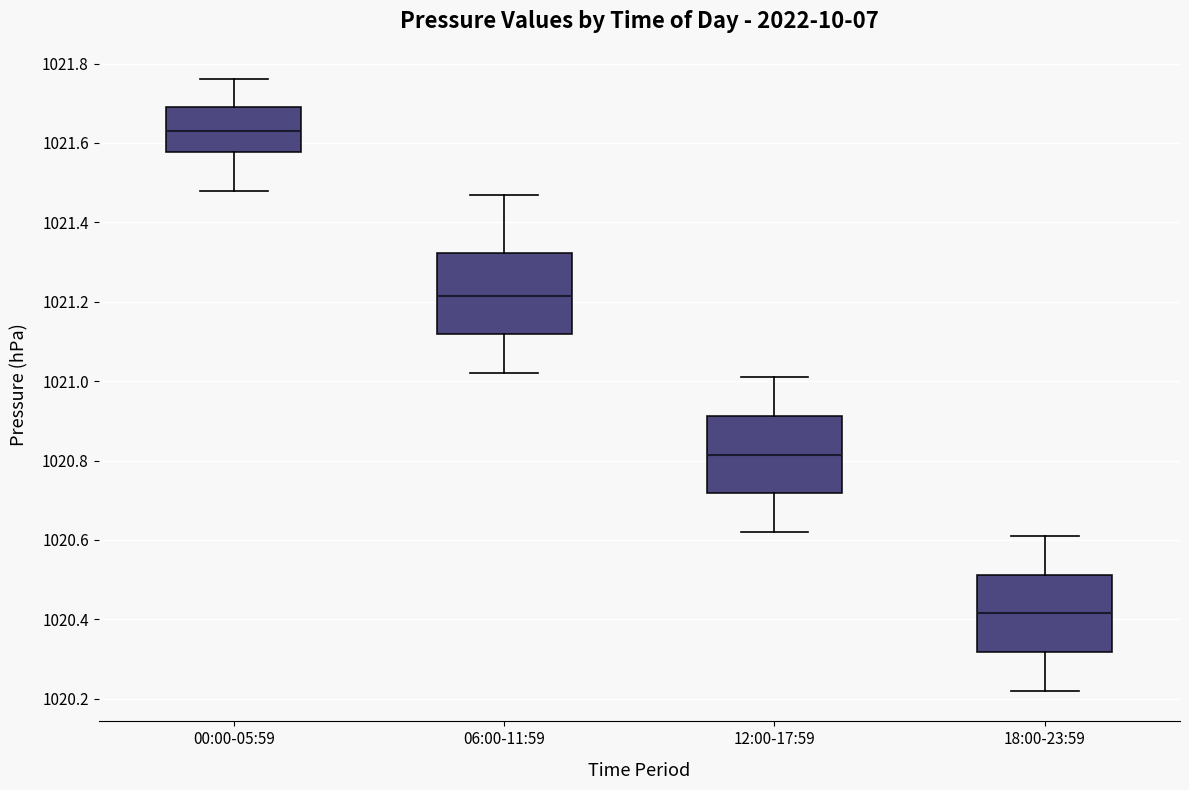

Reading left to right, transcribe this box plot: for each box, give where its median line is, the range the box spans, and where its two whiskers end, as read against the y-axis. The values are not printed on the chart, so give them approximately, as read against the axis.

00:00-05:59: median 1021.64, box 1021.58 to 1021.70, whiskers 1021.48 to 1021.76
06:00-11:59: median 1021.22, box 1021.12 to 1021.32, whiskers 1021.02 to 1021.48
12:00-17:59: median 1020.82, box 1020.72 to 1020.92, whiskers 1020.62 to 1021.02
18:00-23:59: median 1020.42, box 1020.32 to 1020.52, whiskers 1020.22 to 1020.62